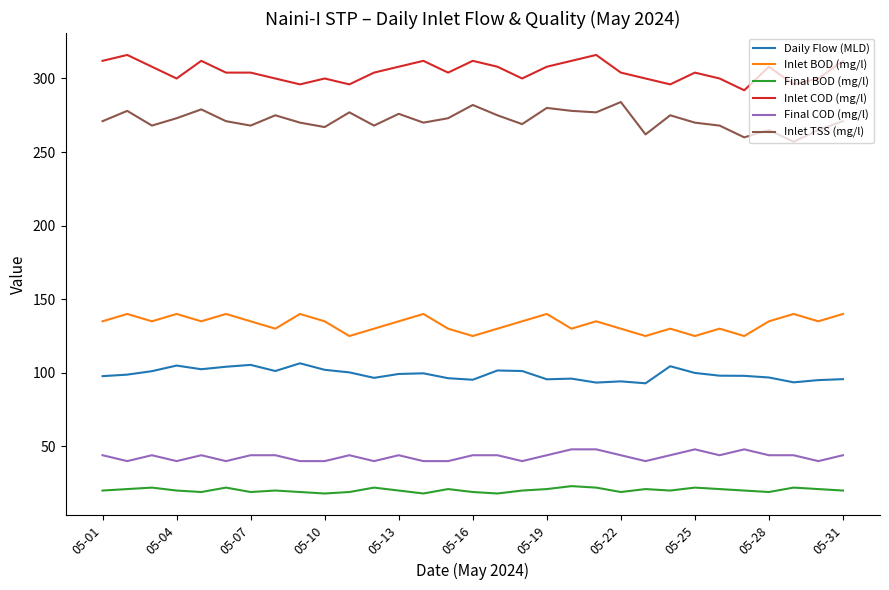

True or false: Daily Flow (MLD) and Final BOD (mg/l) intersect in this chart.

False